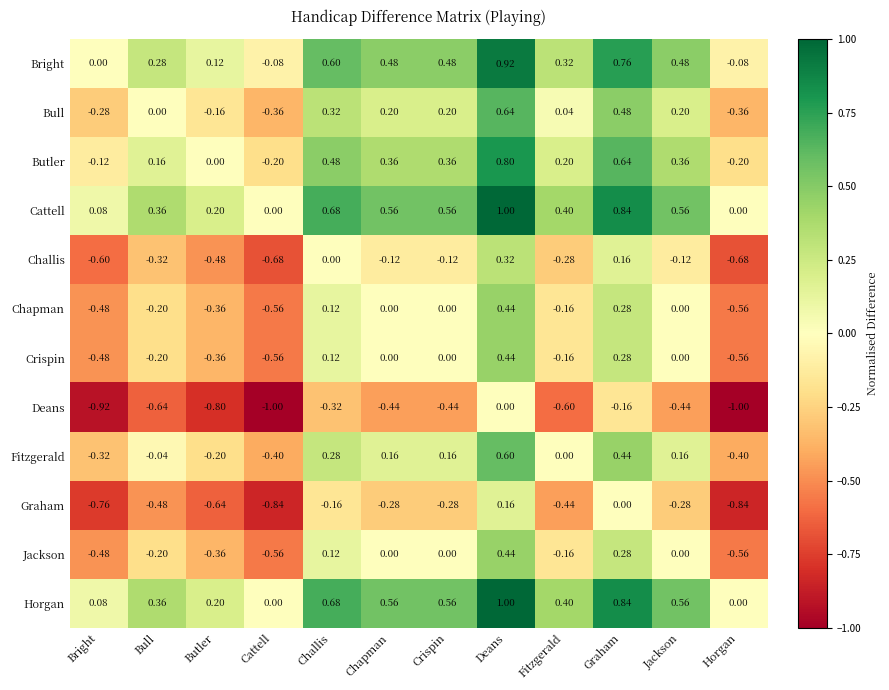

At which label is Bull closest to 0?

Bull